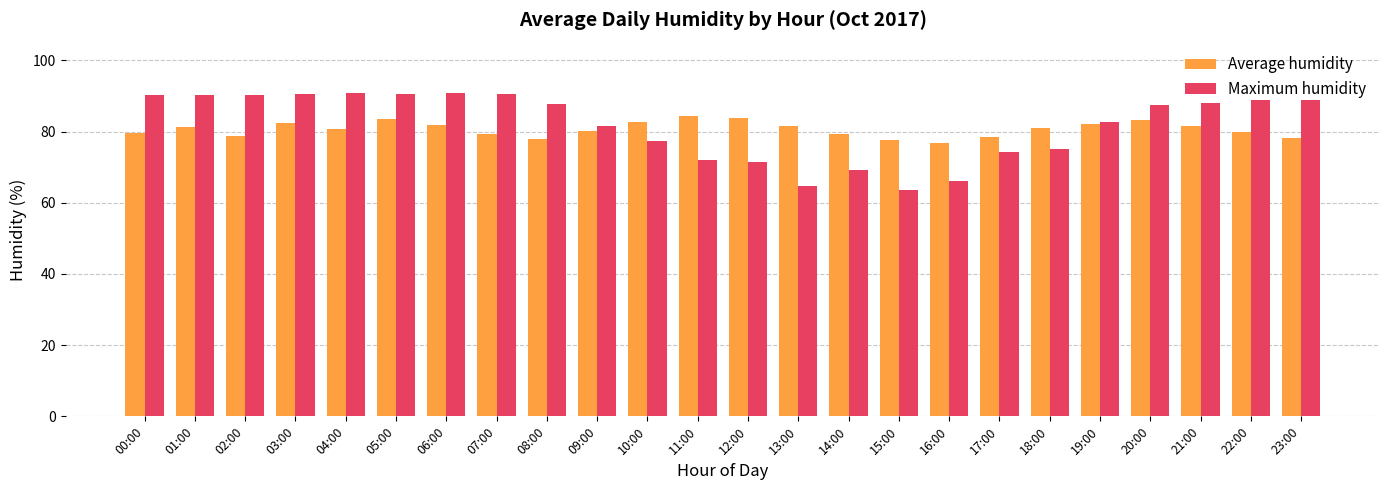

Which category has the lowest value in the Maximum humidity series?

15:00